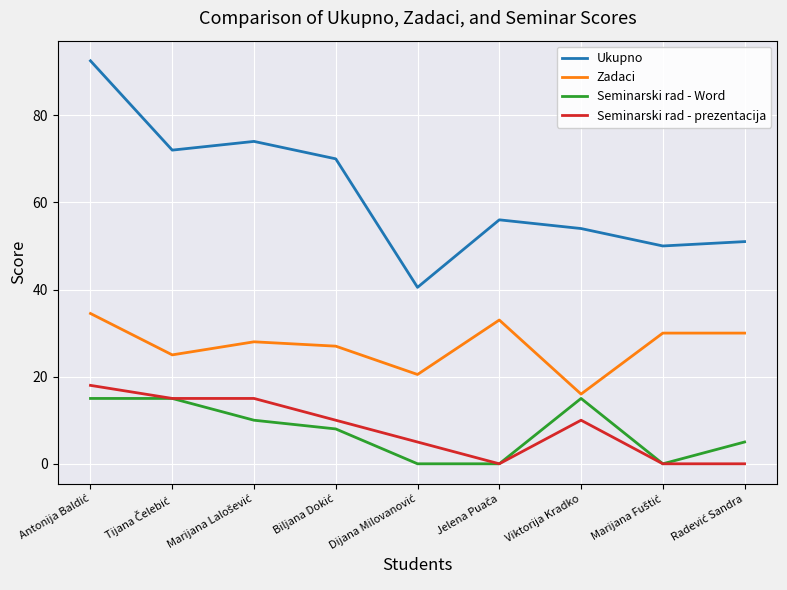

What is the highest value of the Seminarski rad - prezentacija series?

18.0